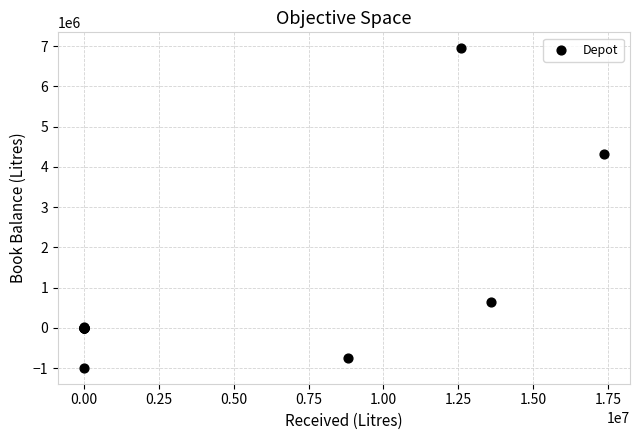

What Y value in the scatter plot is closest to 2975854?

4315535